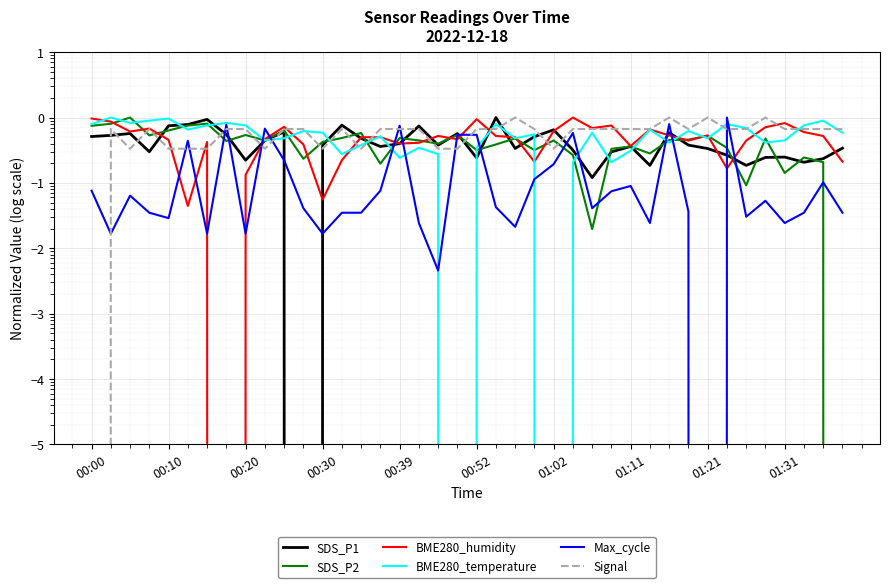

Where do Signal and SDS_P1 first cross each other?

00:00 and 00:10